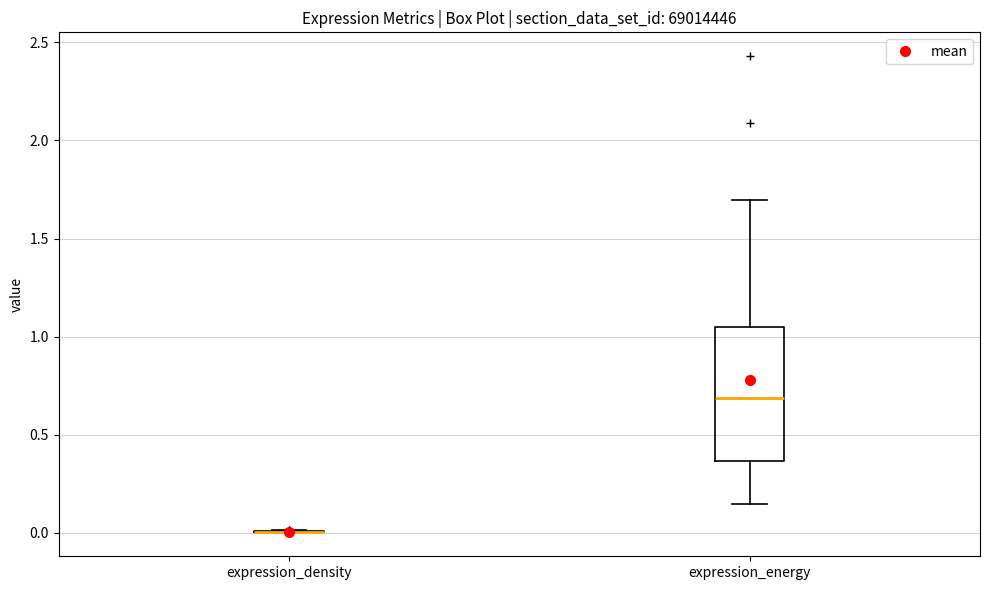

Reading left to right, read every box against the y-axis: the position of its median line, the range the box covers, and the ends of its whiskers. The values are not printed on the chart, so give them approximately, as read against the axis.

expression_density: box collapsed to a line at 0.00, whiskers 0.00 to 0.00
expression_energy: median 0.70, box 0.35 to 1.05, whiskers 0.15 to 1.70